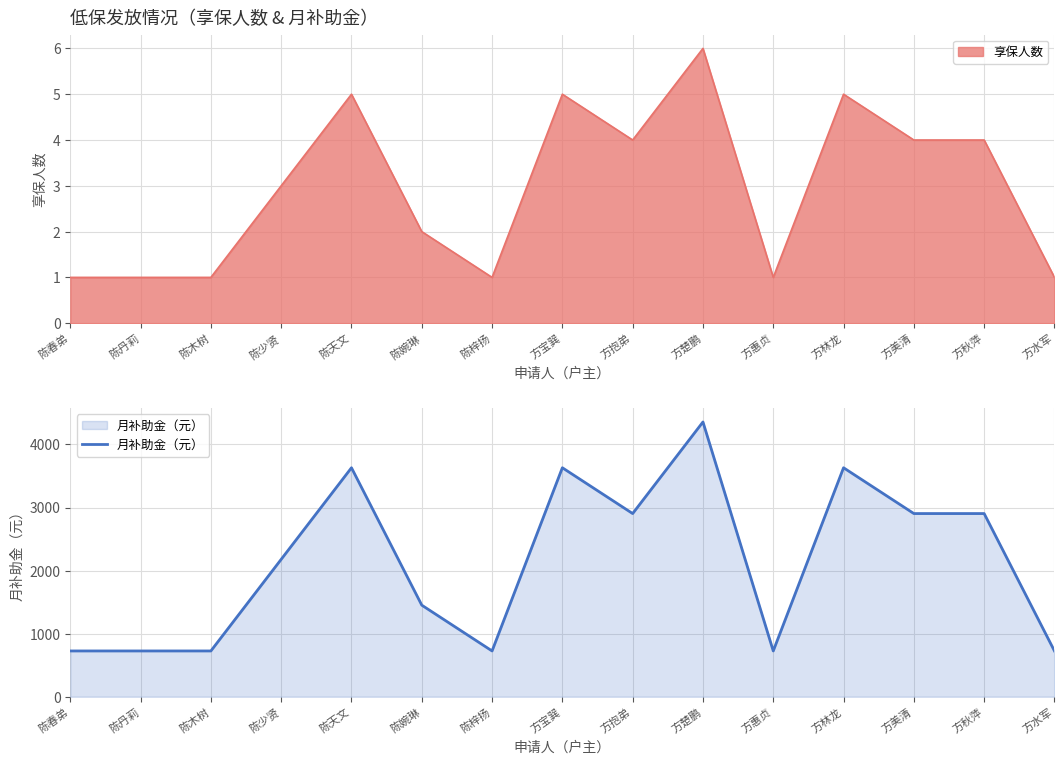

At which category does the data reach its first local valley?

陈梓扬